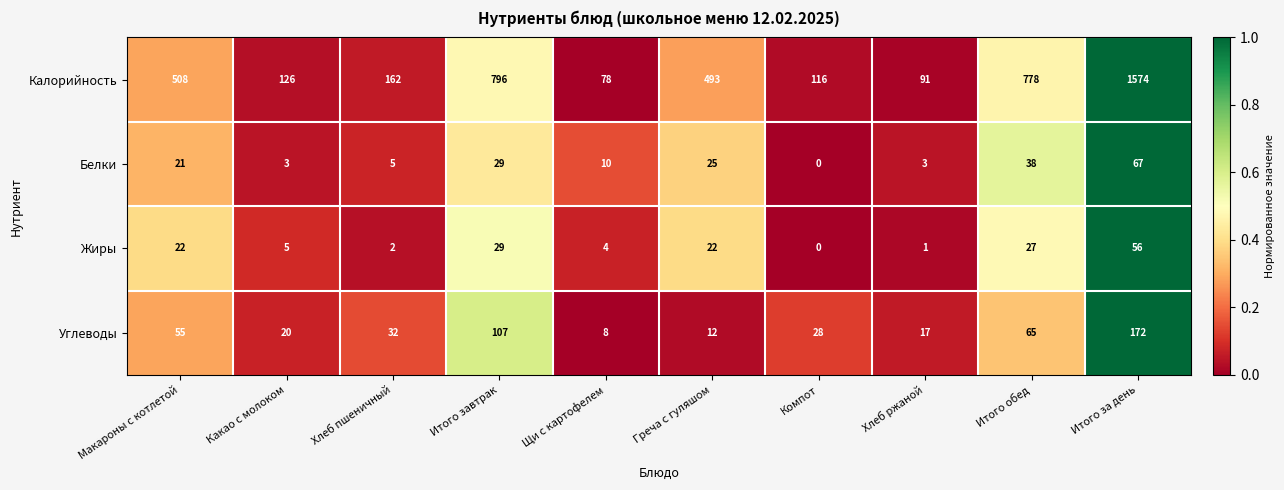

What is the sum of the Калорийность values at Итого завтрак and Хлеб ржаной?

887